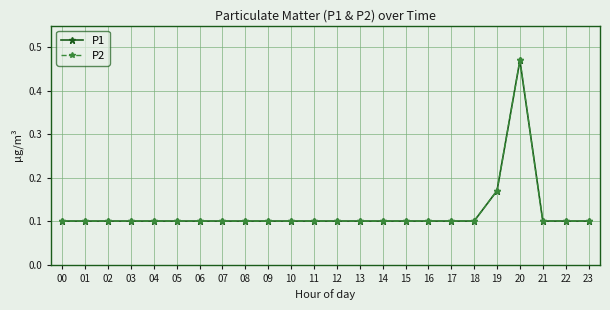

How many lines are shown in the chart?

2